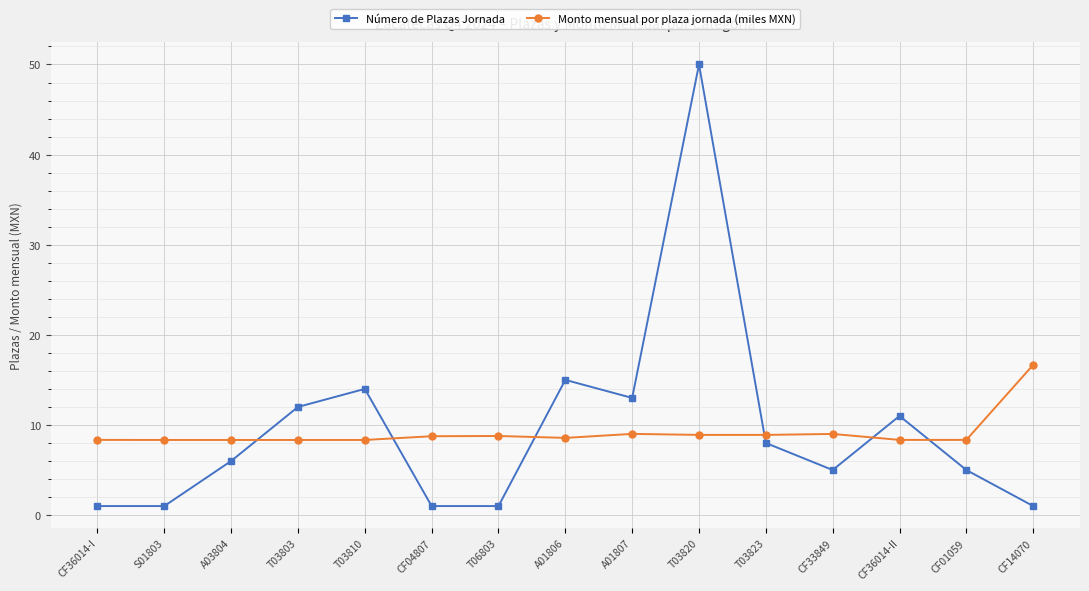

How many data points does each series have?

15